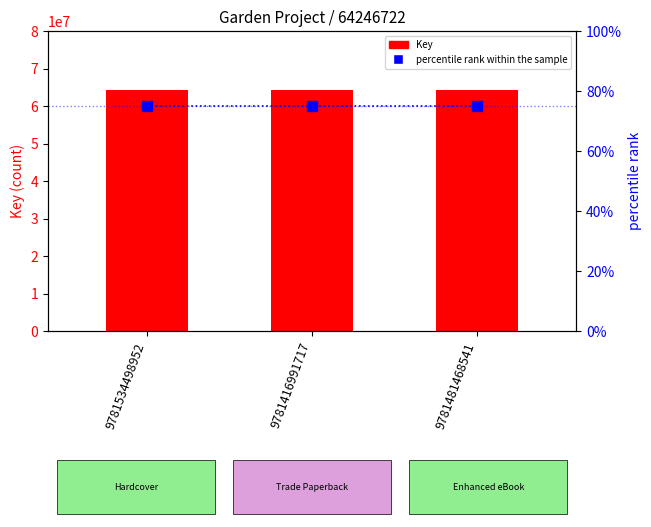

Reading left to right, transcribe all the data shown in this chart.

Key: 9781534498952=64246722	9781416991717=64246722	9781481468541=64246722
percentile rank within the sample: 9781534498952=75	9781416991717=75	9781481468541=75